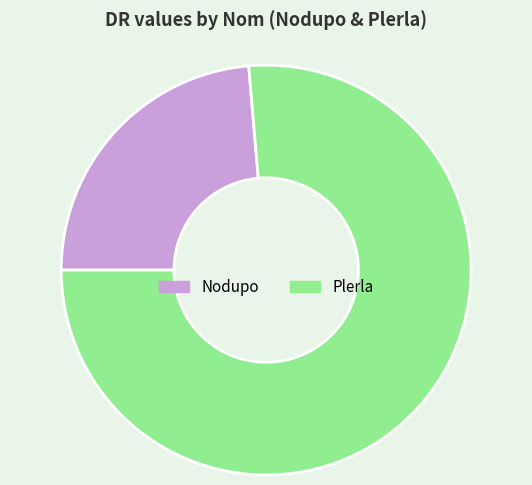

Is the sum of Nodupo and Plerla greater than half?

Yes